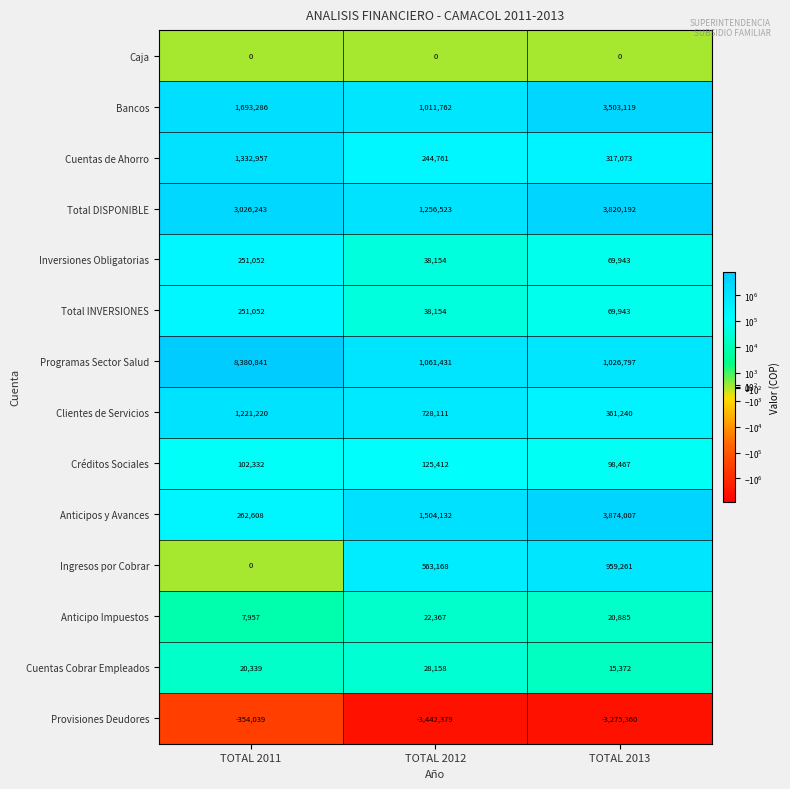

How many Clientes de Servicios values are between 361240 and 1221220?

3